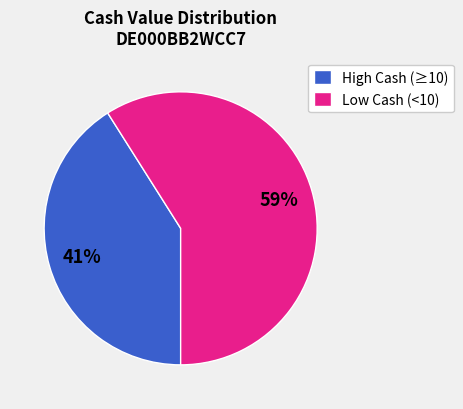

To the nearest percent, what portion does High Cash (≥10) represent?

41%